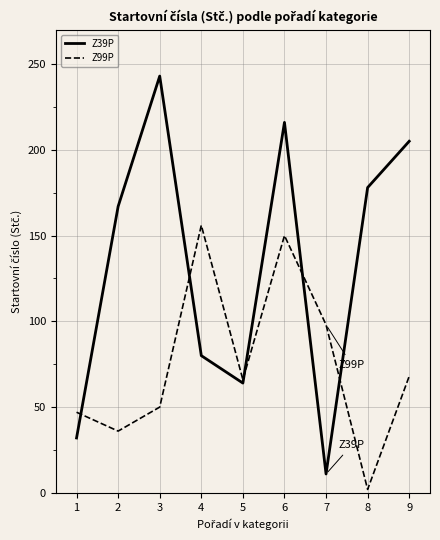

The value of Z39P at 2 is 167. True or false?

True